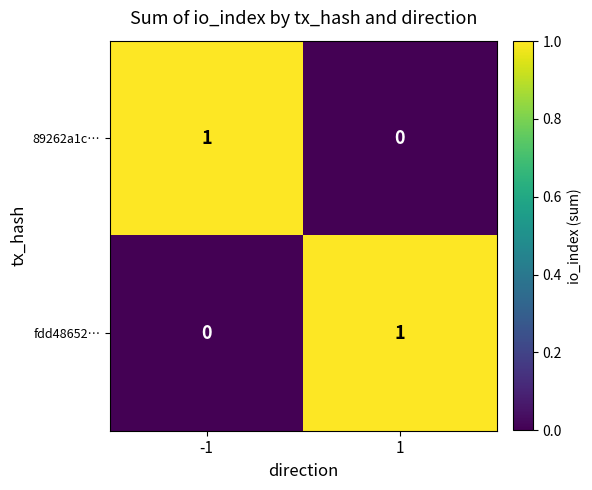

The 89262a1c… series shows 2 at -1. True or false?

False